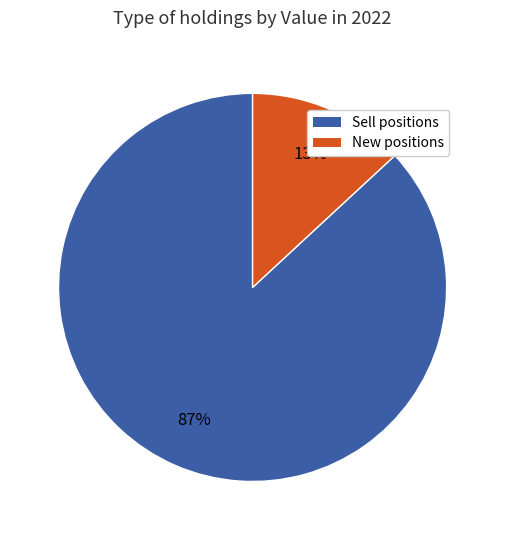

Does any single category account for the majority?

Yes